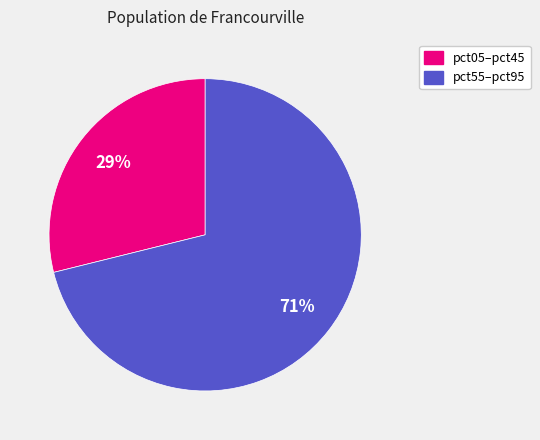

Is there any slice that represents more than half of the pie?

Yes